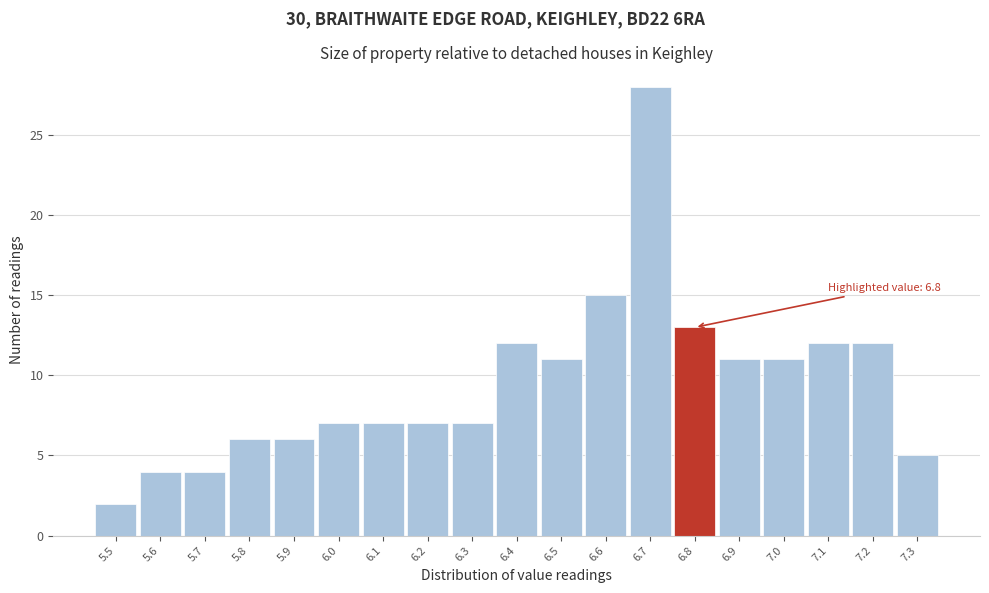

Over which range of the x-axis is the bar tallest?

6.65 to 6.75